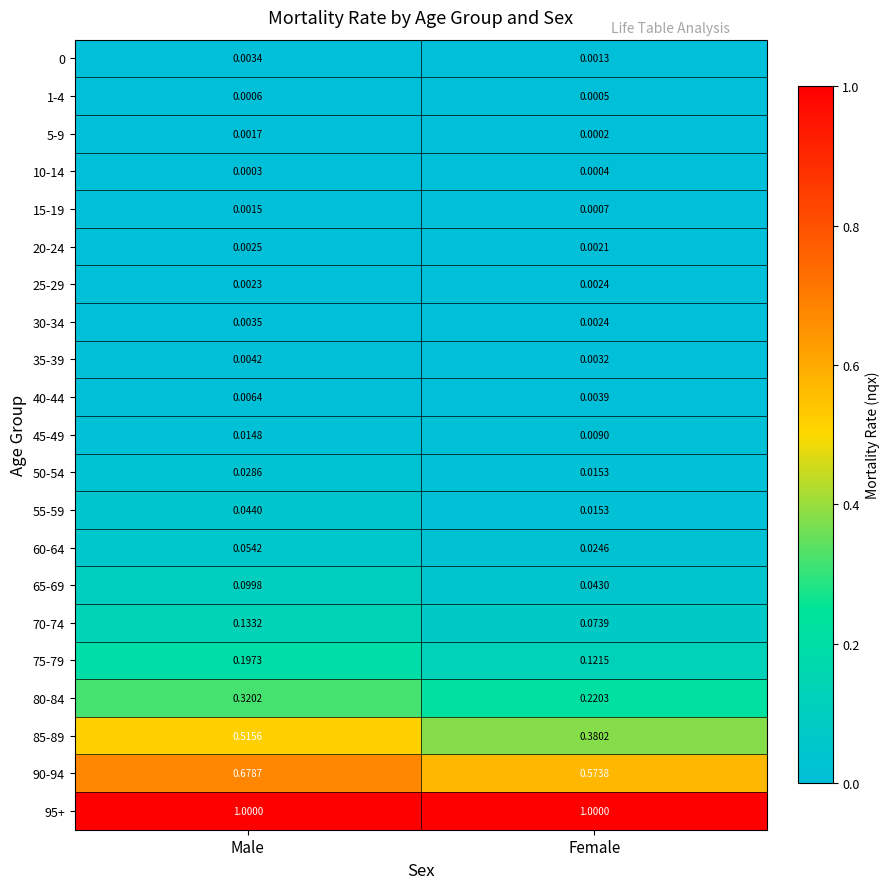

Where is 10-14 nearest to the value 0?

Male